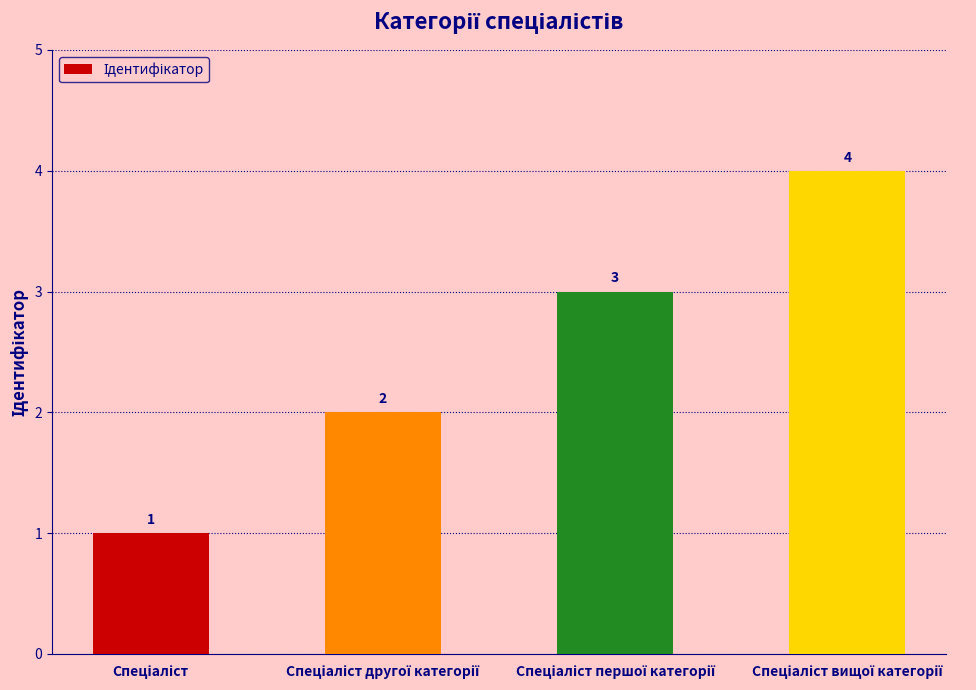

What is the minimum value shown in the chart?

1